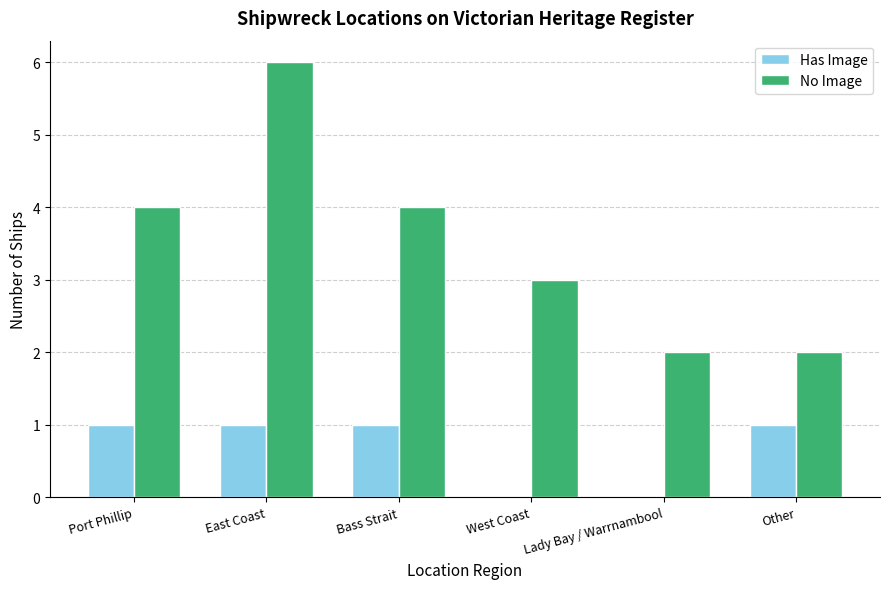

Read the No Image value at Port Phillip.

4